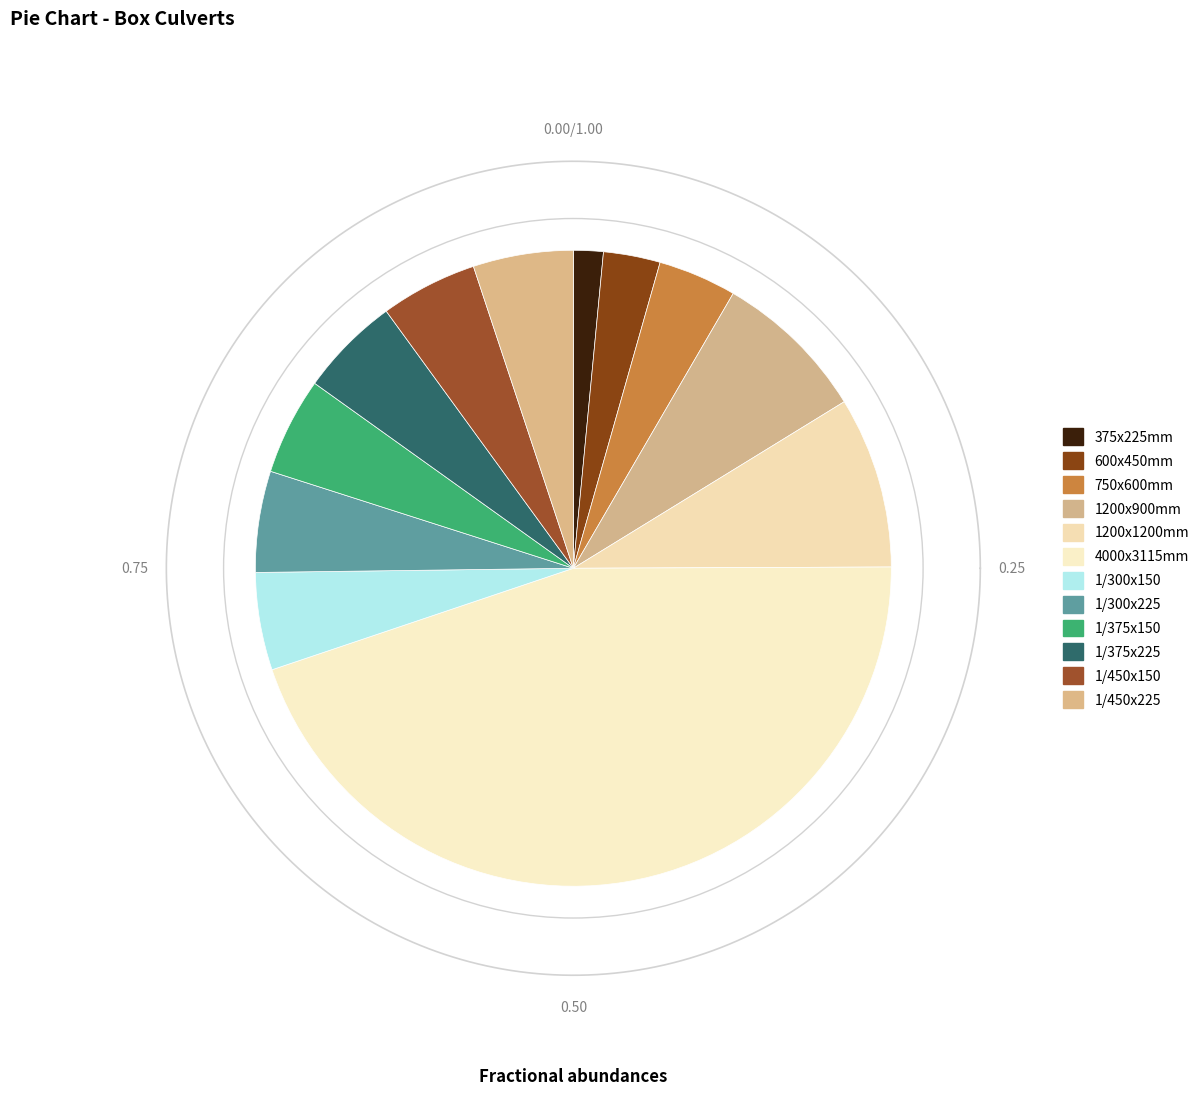

Rank the categories by value from lowest to highest.

375x225mm, 600x450mm, 750x600mm, 1/450x150, 1/375x150, 1/300x150, 1/450x225, 1/375x225, 1/300x225, 1200x900mm, 1200x1200mm, 4000x3115mm